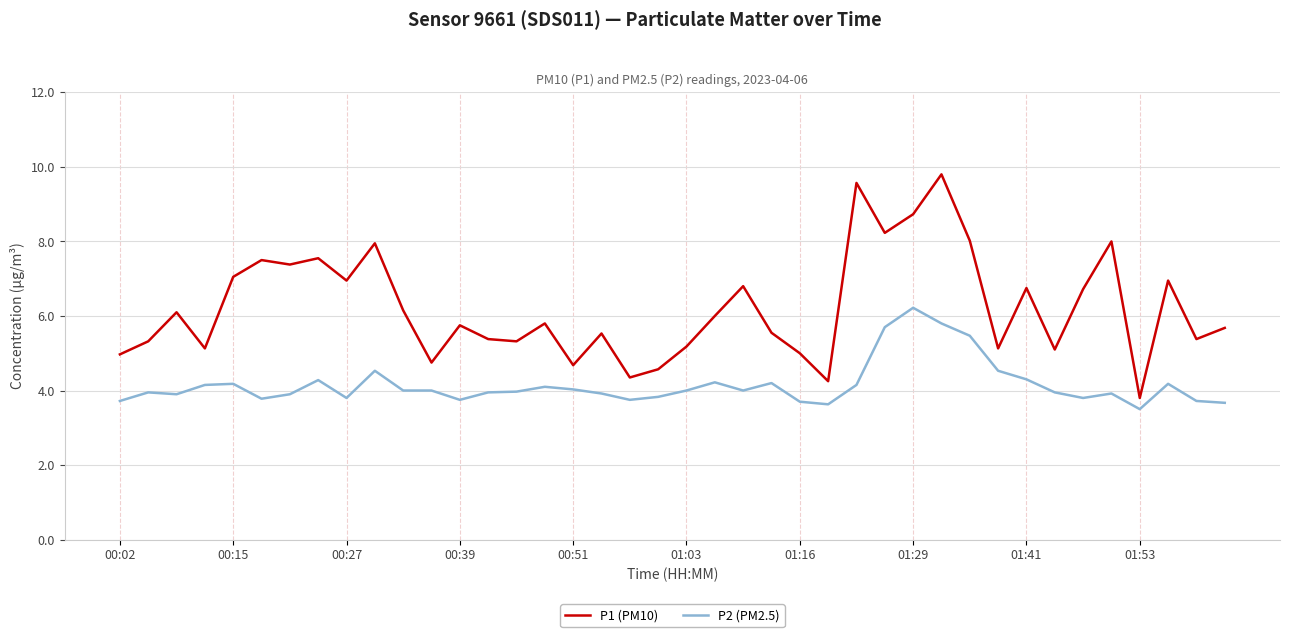

List the series in order of their peak value, highest first.

P1 (PM10), P2 (PM2.5)